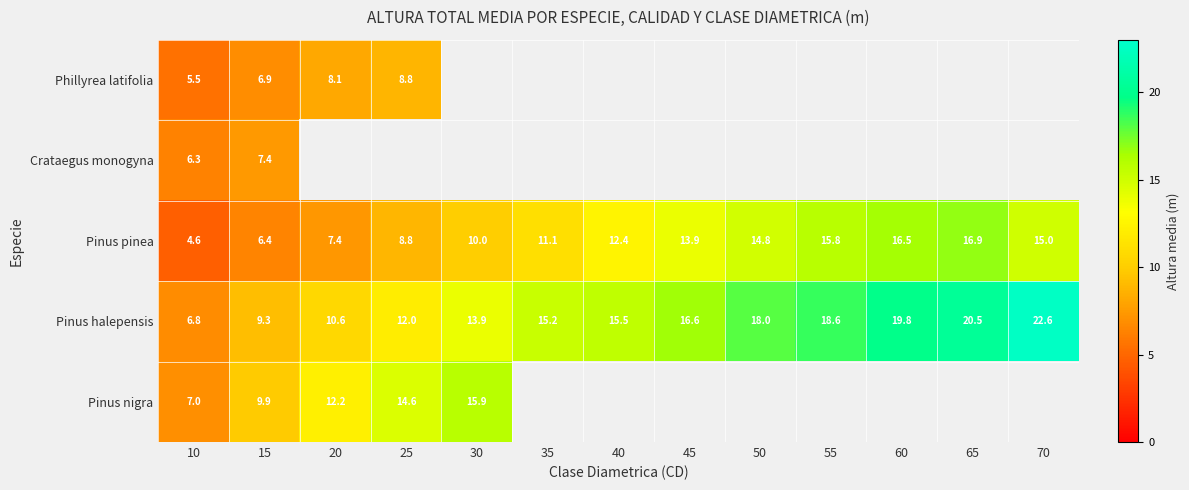

Which series has the largest range (max minus min)?

Pinus halepensis